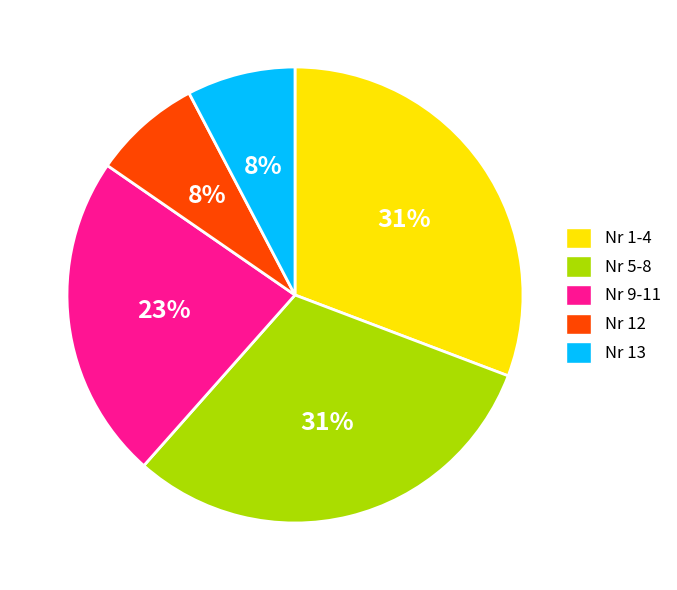

Which has a higher value, Nr 9-11 or Nr 5-8?

Nr 5-8